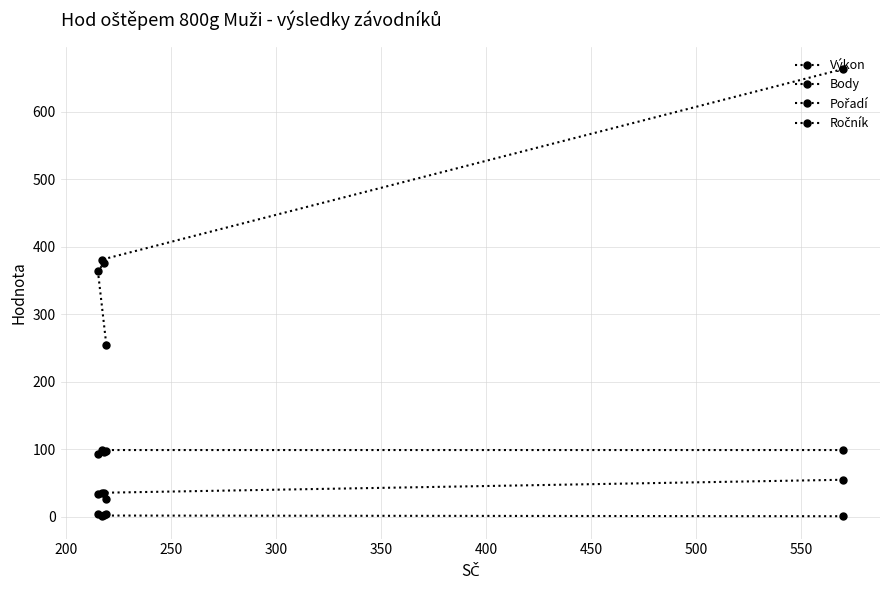

What is the average value of the Výkon series?

37.5